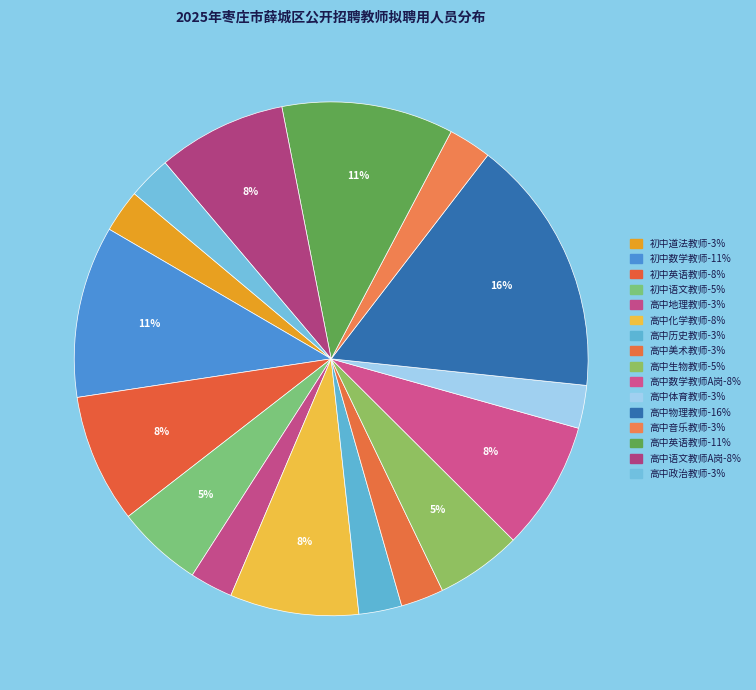

Count the number of slices in the pie.

16